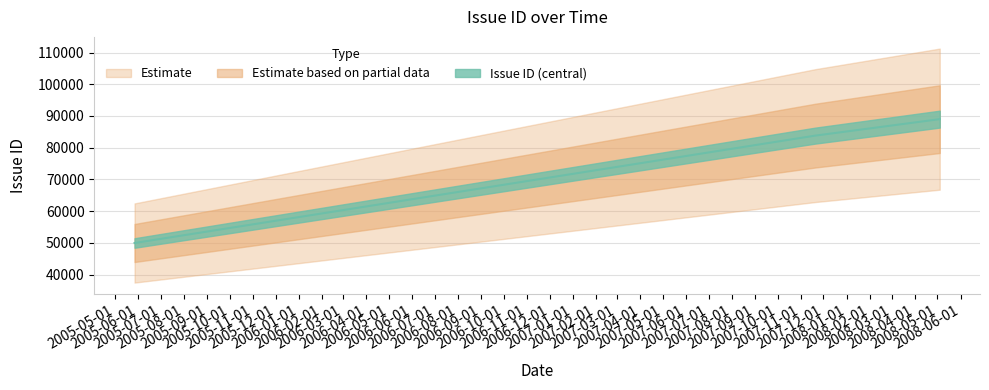

Rank the categories by value from lowest to highest.

2005-05-27, 2007-11-20, 2008-05-04